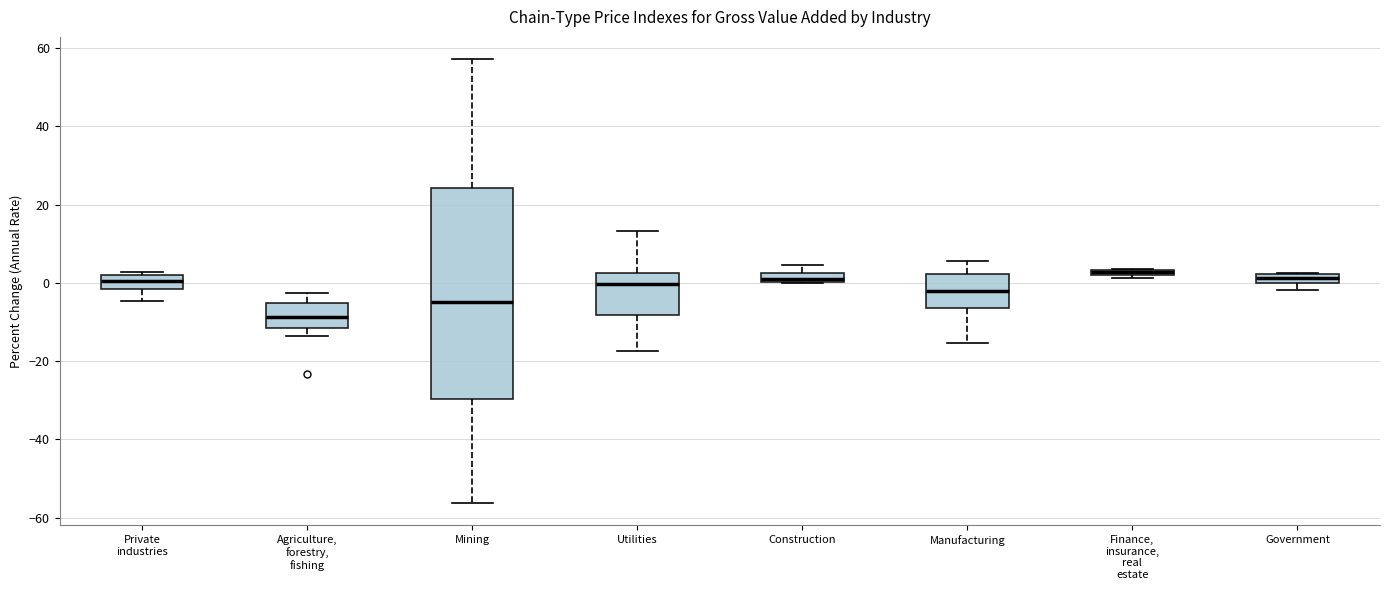

Which box is the tallest, from its lower edge to its upper edge?

Mining